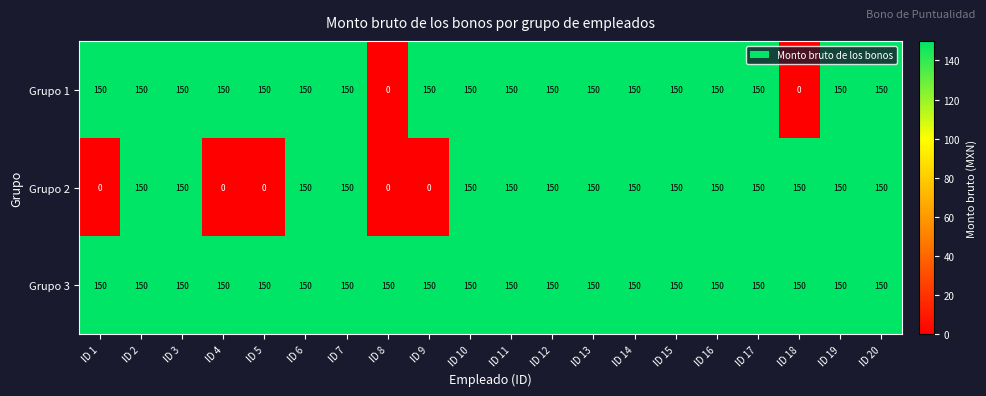

Rank the series by their average value, from lowest to highest.

Grupo 2, Grupo 1, Grupo 3